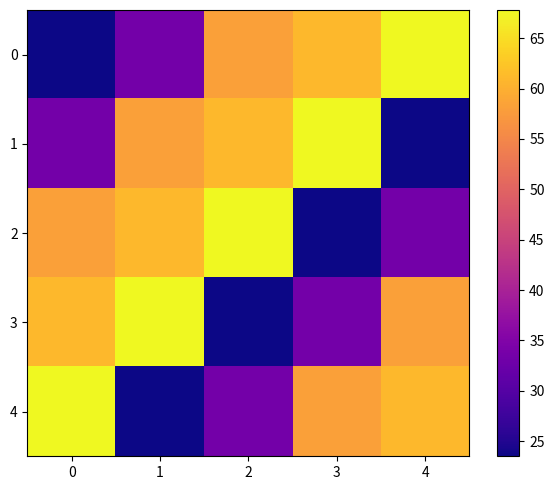

At how many categories does at least one series exceed 37?

5